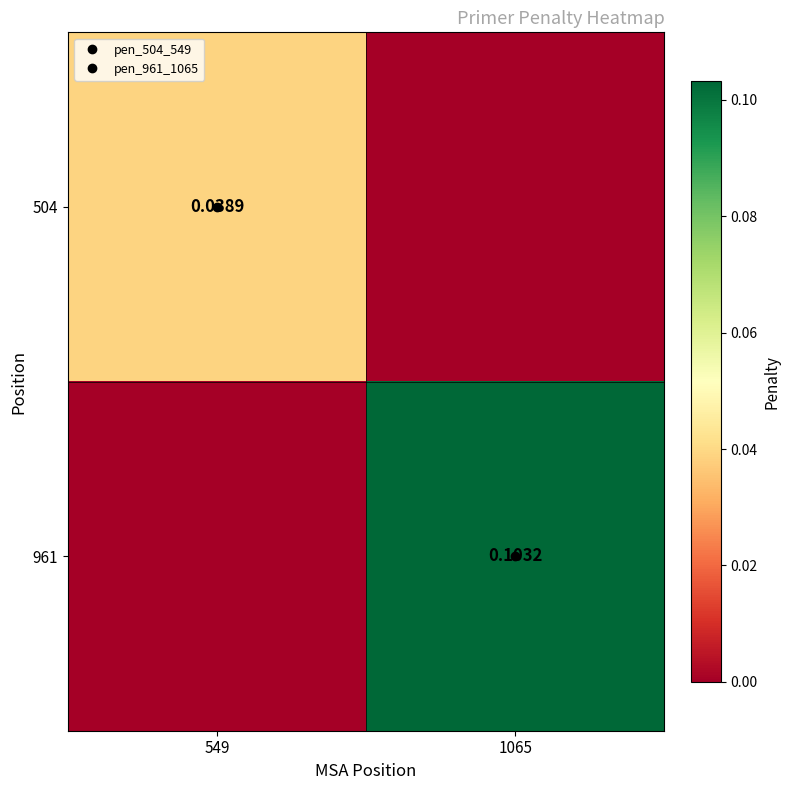

The 961 series shows 0.1 at 1065. True or false?

True